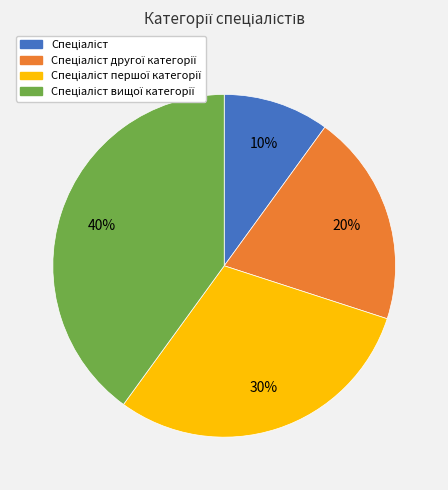

Is there a majority slice in this chart?

No